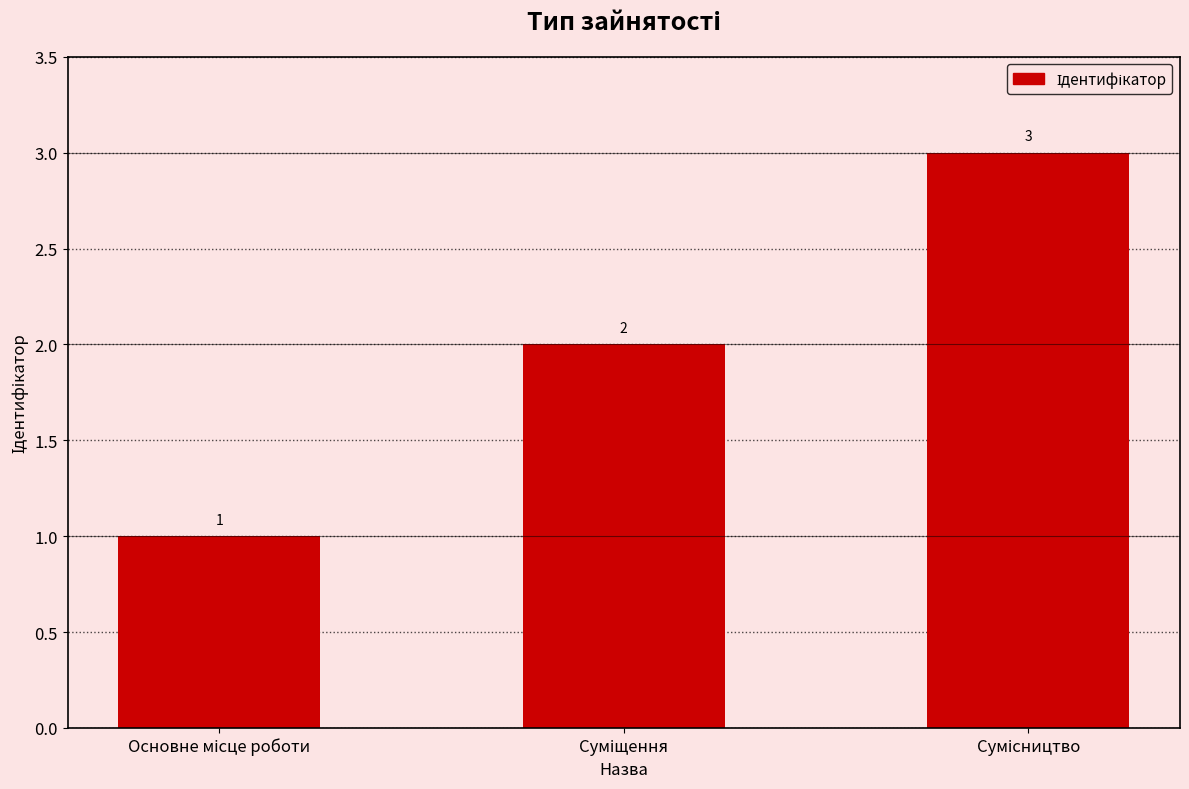

What is the maximum value shown in the chart?

3